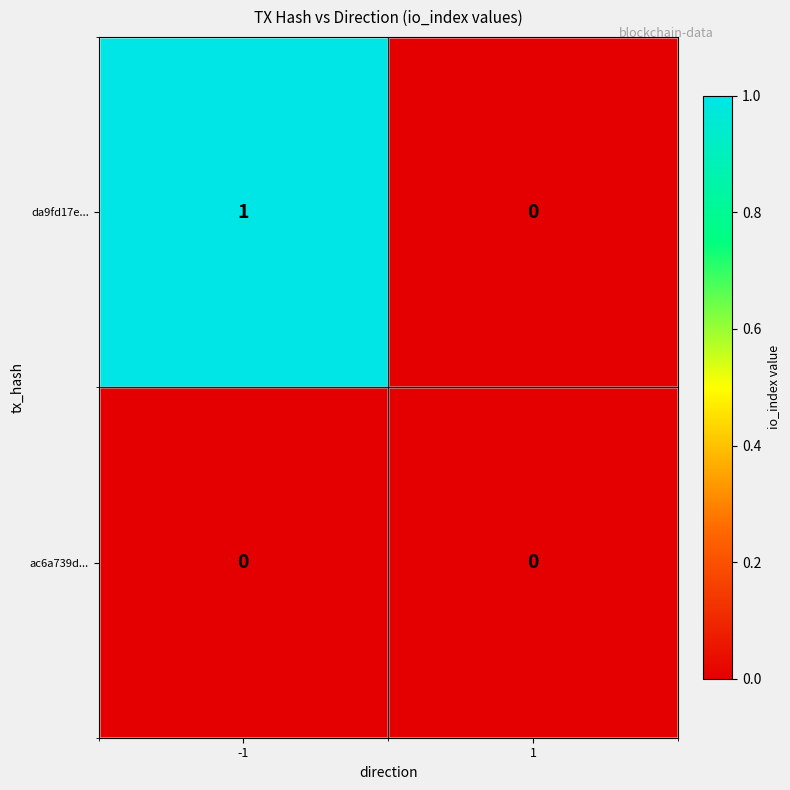

How many data points does each series have?

2